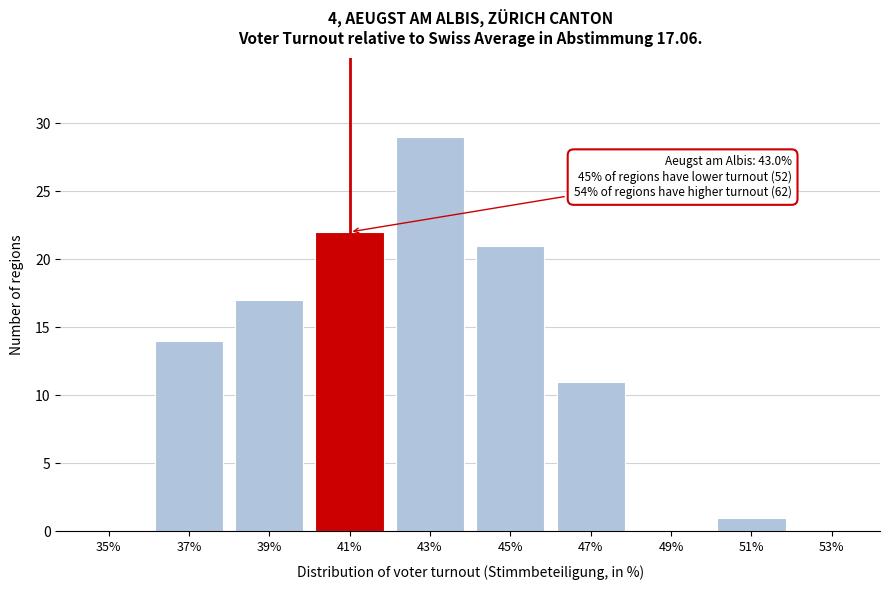

Reading left to right, what are all the values shown in this chart?

35%=0	37%=14	39%=17	41%=22	43%=29	45%=21	47%=11	49%=0	51%=1	53%=0